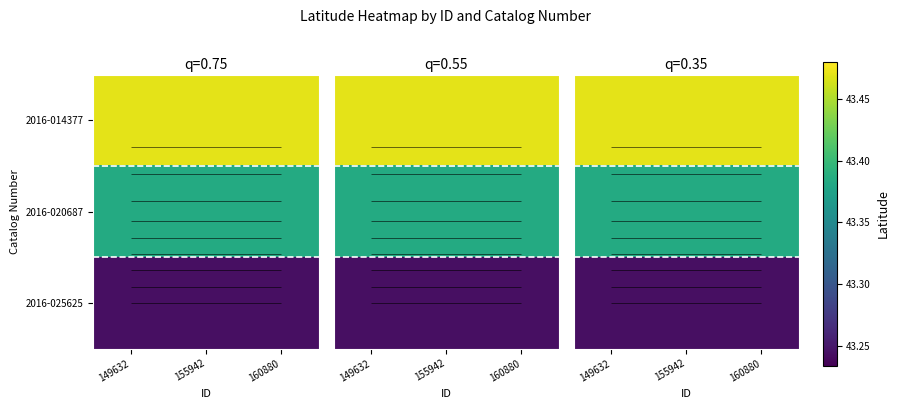

Rank the categories by 2016-025625 value from highest to lowest.

149632, 155942, 160880